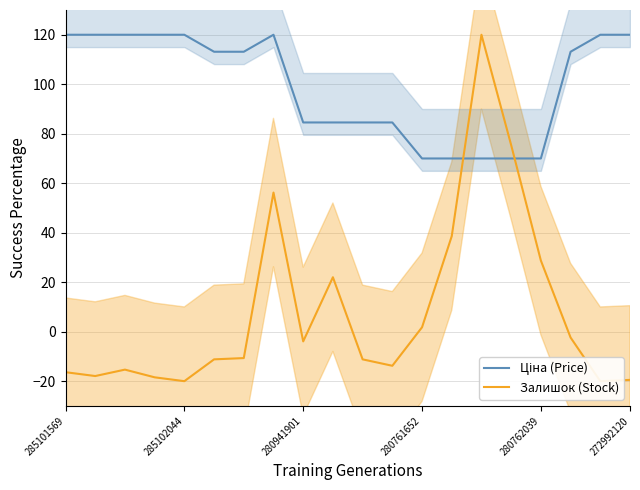

List the series in order of their peak value, lowest first.

Ціна (Price), Залишок (Stock)